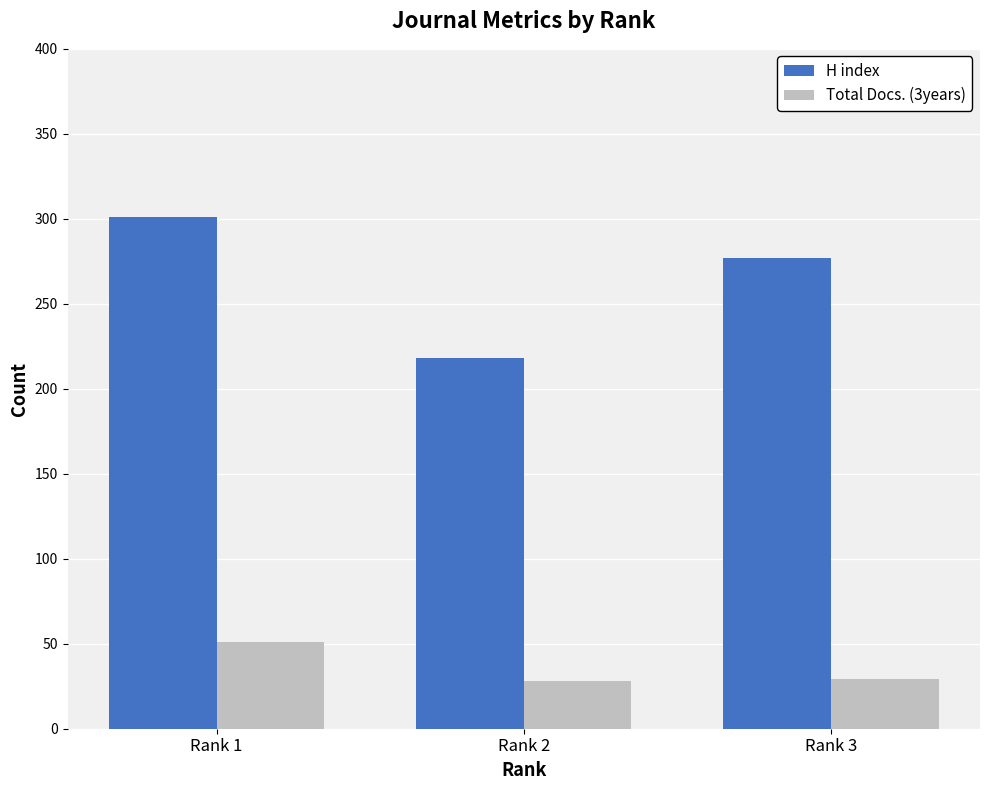

At which label does H index first exceed 277?

Rank 1